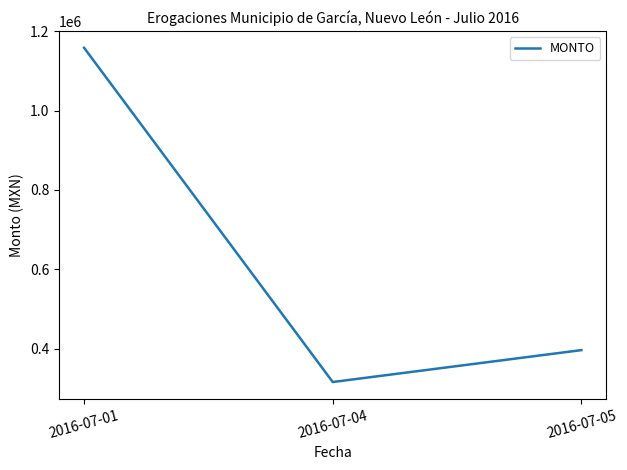

What is the change in value from 2016-07-04 to 2016-07-05?

+80454.3